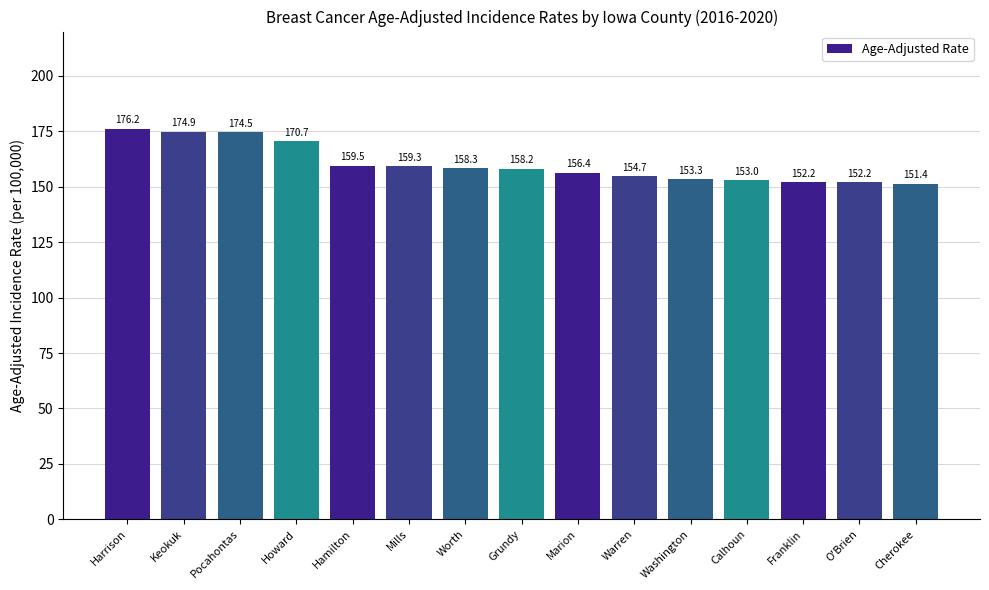

Approximately how many times larger is the value at Calhoun compared to Worth?

1.0